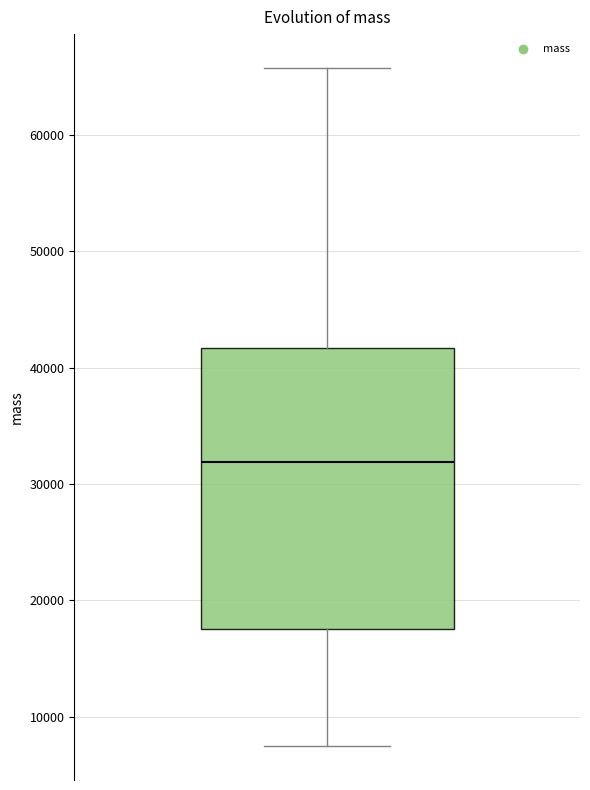

Transcribe this box plot: give where the median line is, the range the box spans, and where the two whiskers end, as read against the y-axis. The values are not printed on the chart, so give them approximately, as read against the axis.

median 32000, box 18000 to 42000, whiskers 7000 to 66000